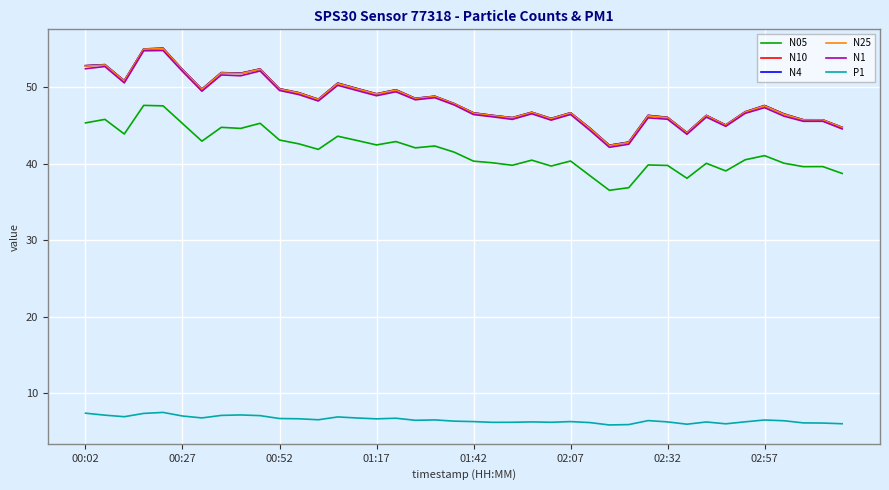

What is the lowest value of the N4 series?

42.4